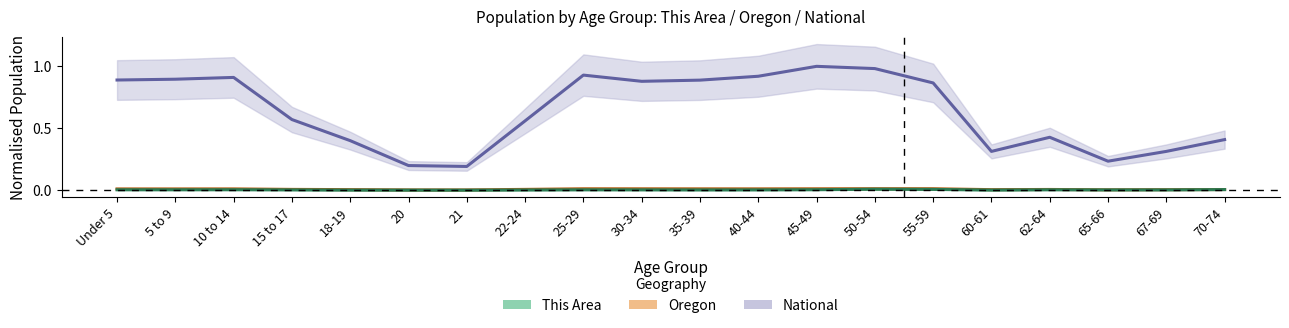

What is the total value across all series at 30-34?

0.9